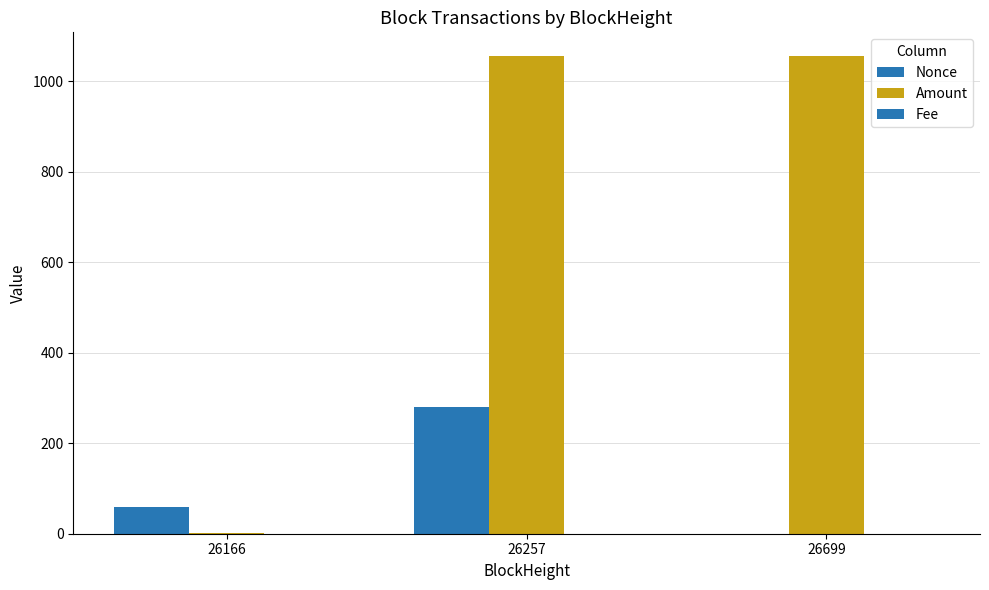

How many values in the Amount series exceed 1054?

2